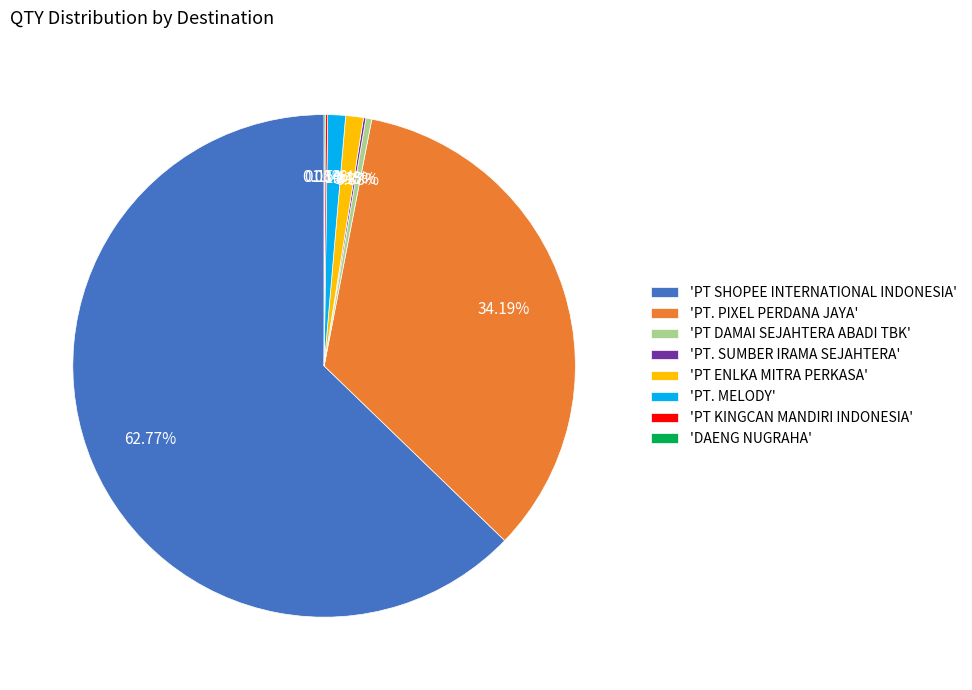

Does any single category account for the majority?

Yes